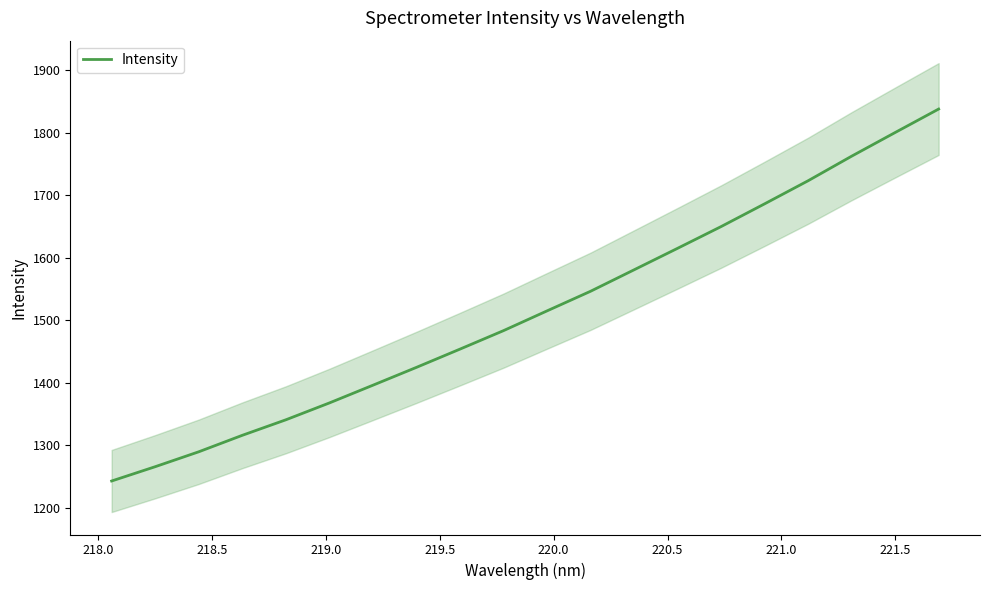

True or false: the data shows 2707.2 at 11.

False